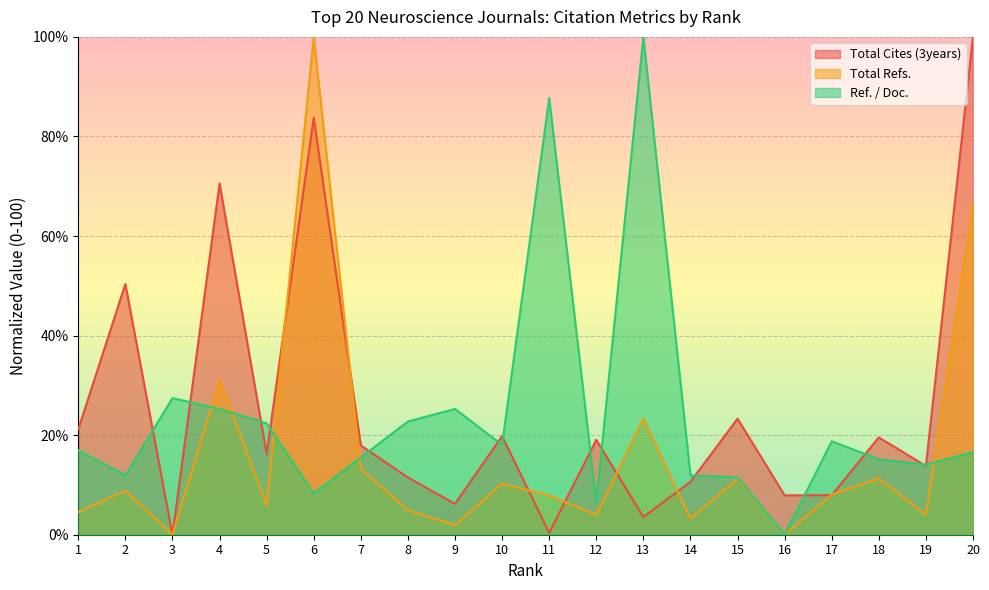

Count the number of categories in the chart.

20